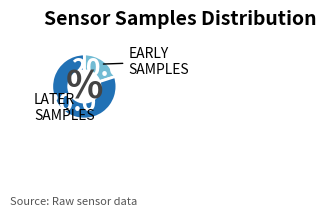

Does any single category account for the majority?

Yes